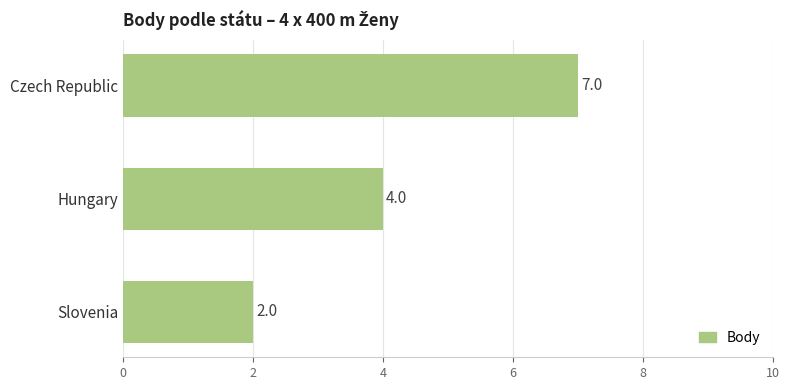

Is it true that the value at Slovenia is 1?

False